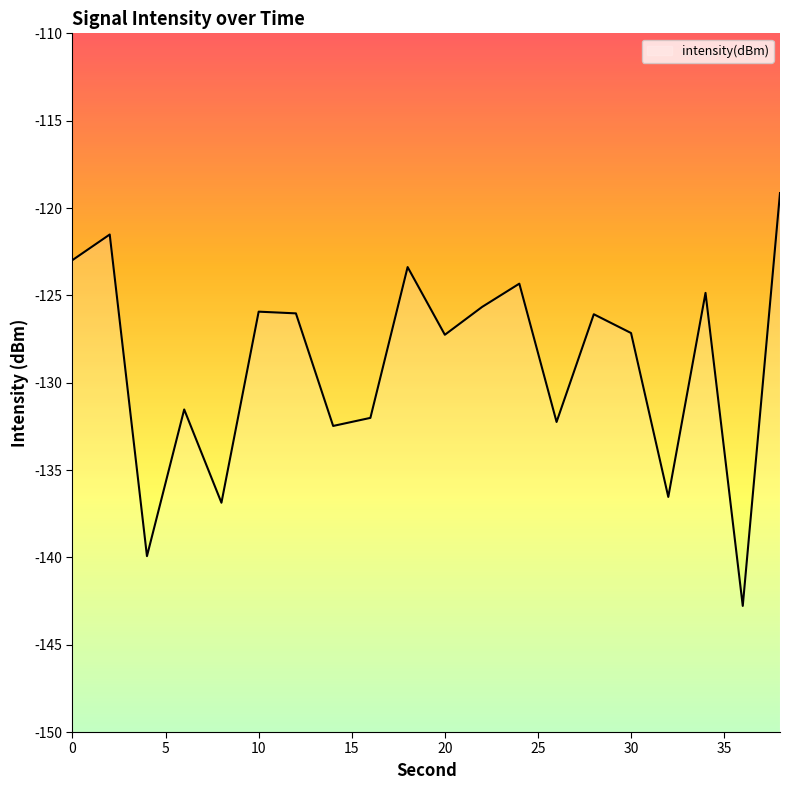

Does the chart display data point markers on the line(s)?

No